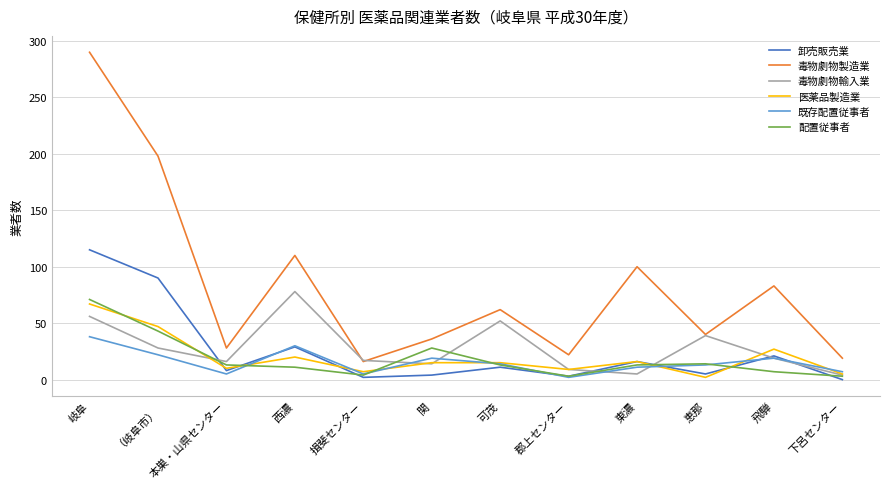

Does the chart display data point markers on the line(s)?

No